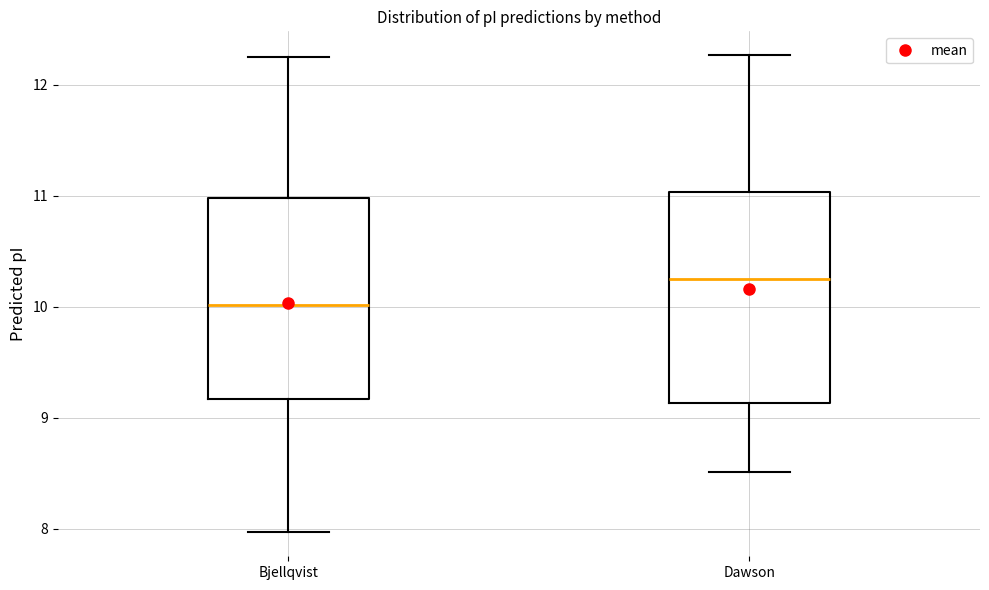

Reading left to right, read every box against the y-axis: the position of its median line, the range the box covers, and the ends of its whiskers. The values are not printed on the chart, so give them approximately, as read against the axis.

Bjellqvist: median 10.0, box 9.2 to 11.0, whiskers 8.0 to 12.3
Dawson: median 10.2, box 9.1 to 11.0, whiskers 8.5 to 12.3